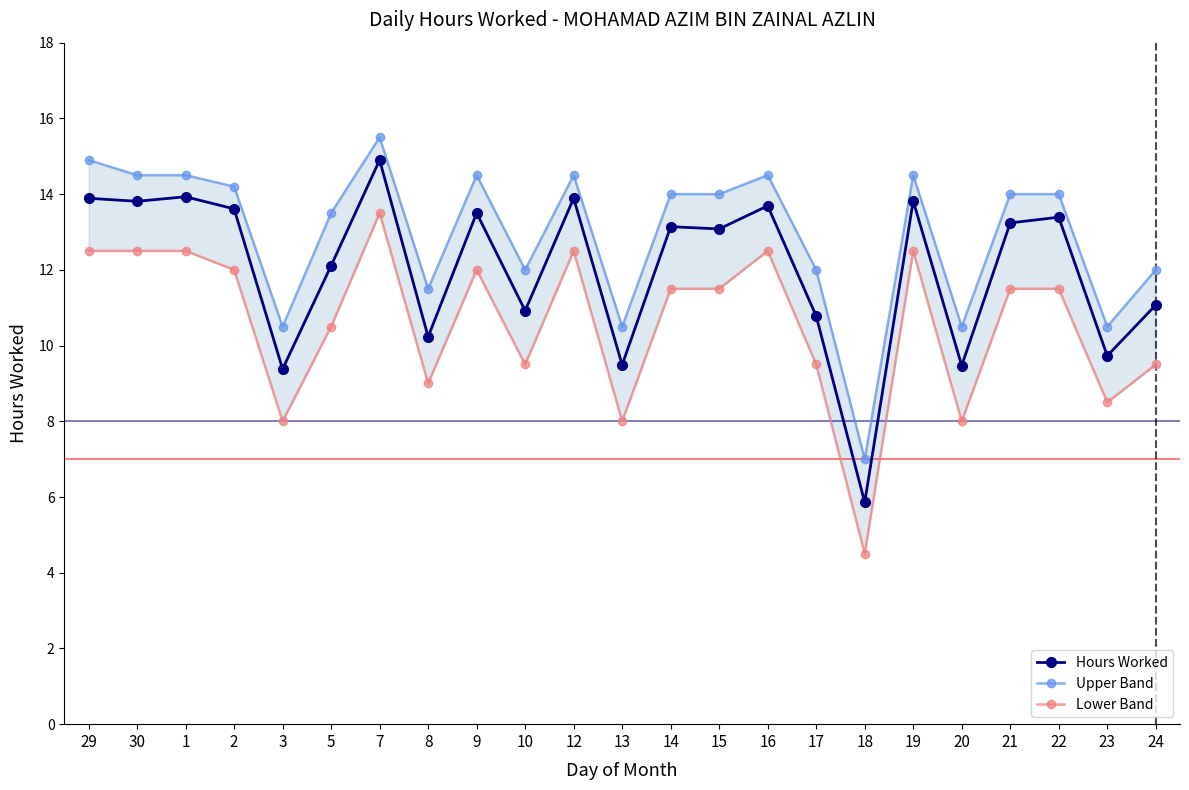

Where is the first local minimum for Lower Band?

3